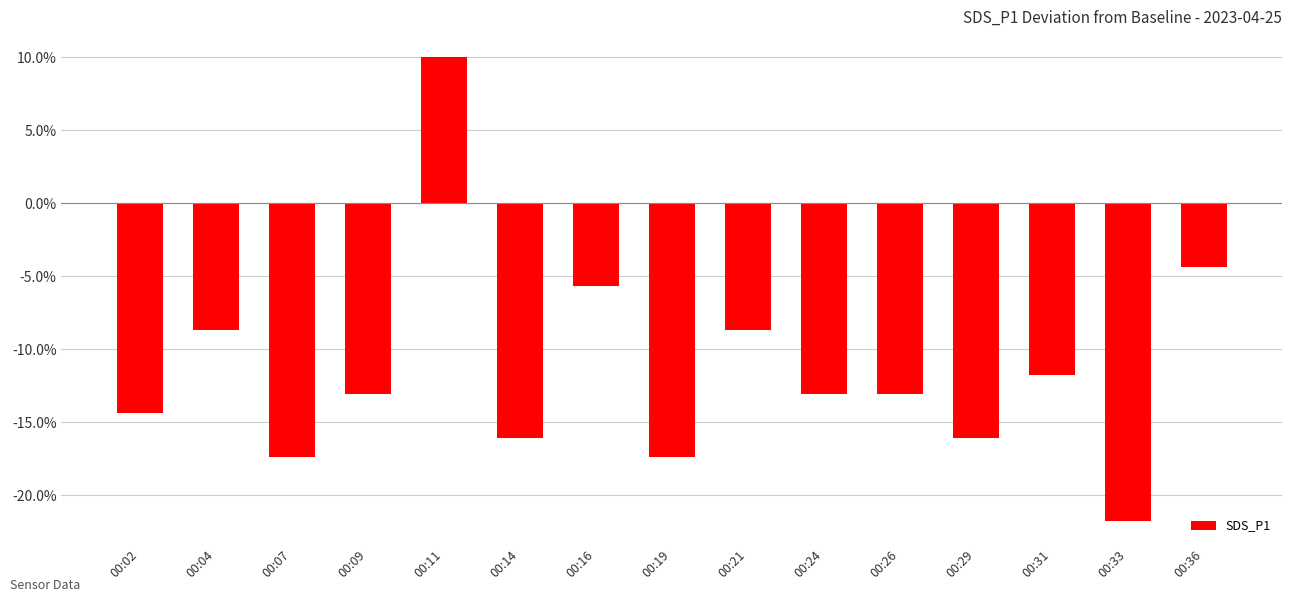

What is the difference between the second highest and second lowest values?

13.0